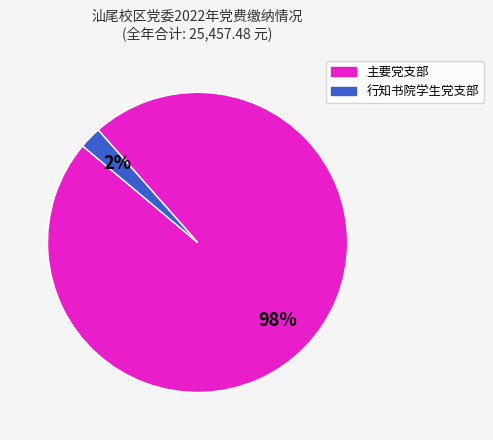

To the nearest percent, what is the average slice percentage?

50%